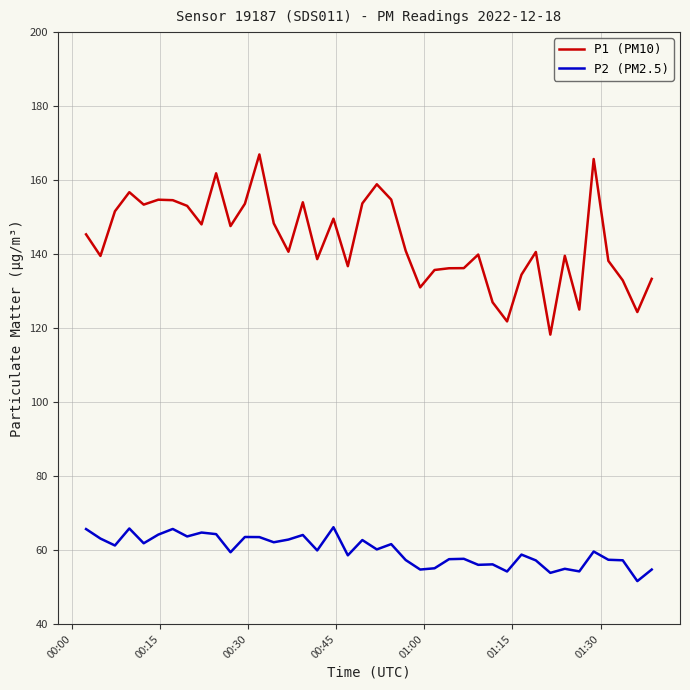

What is the maximum value for P1 (PM10)?

166.9